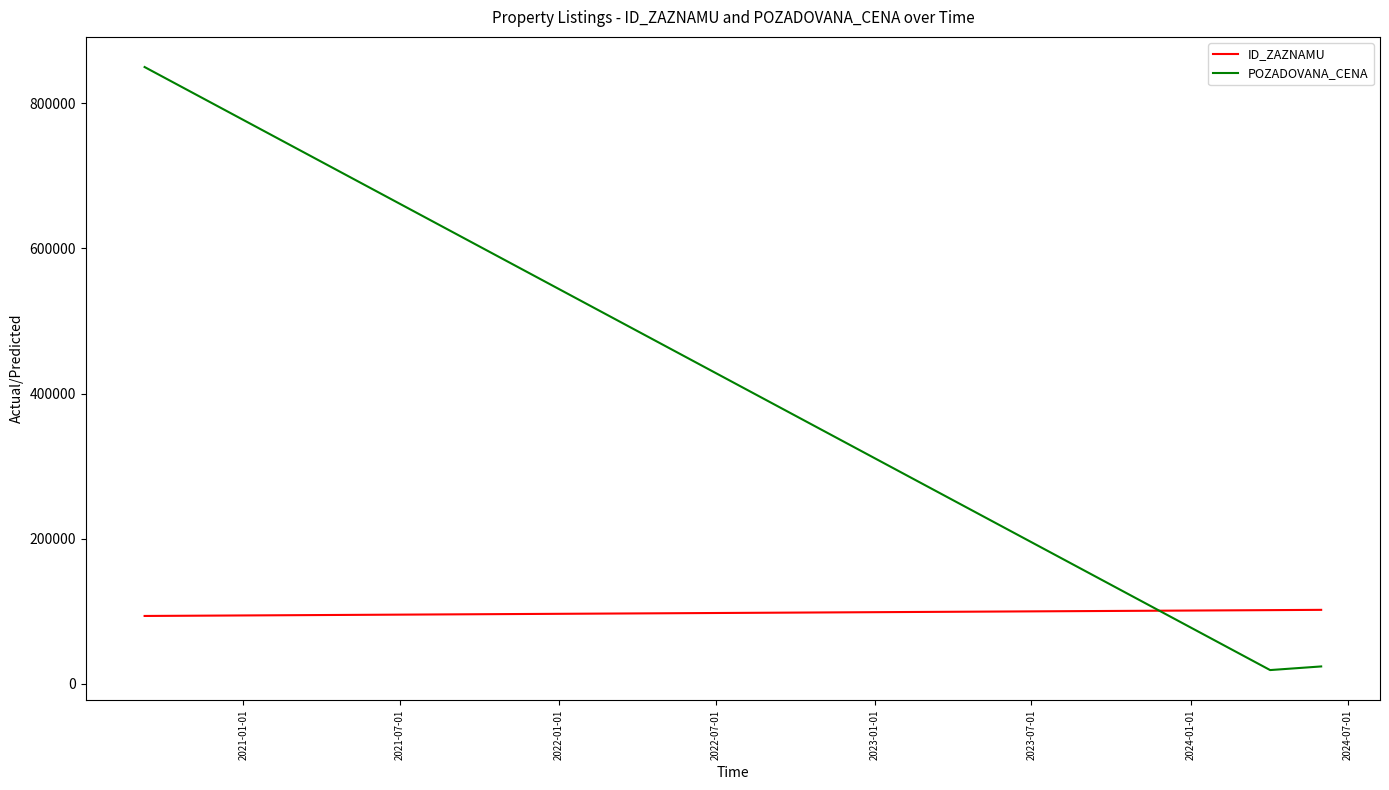

What is the difference between the maximum and minimum values in the POZADOVANA_CENA series?

831000